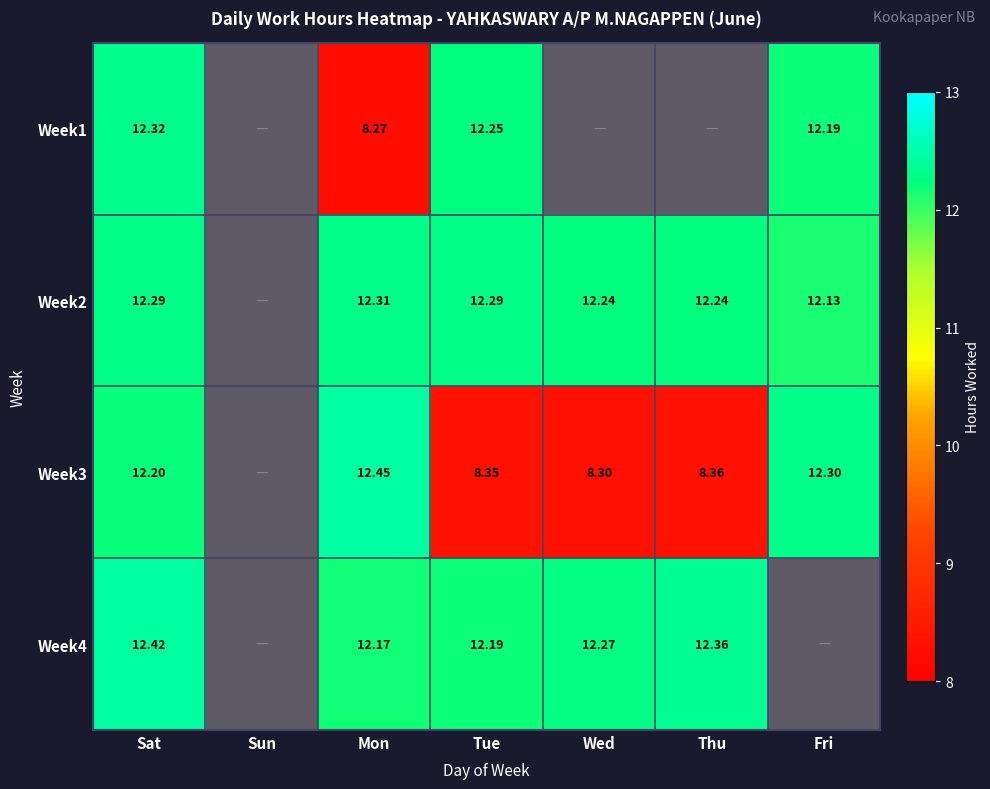

True or false: Week1 has a value of 6.0 at Tue.

False